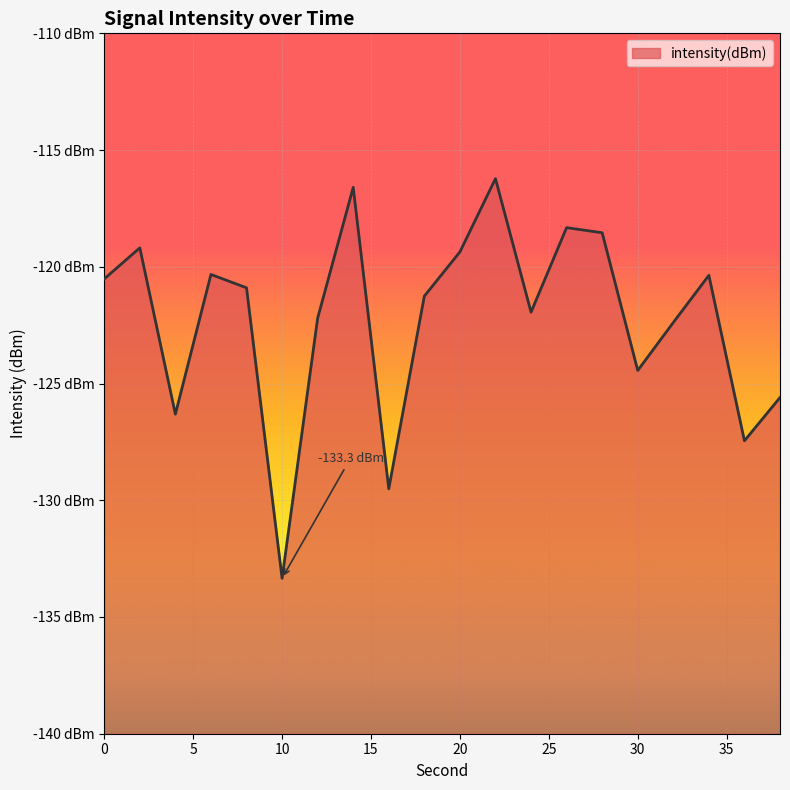

How many data points does each series have?

20